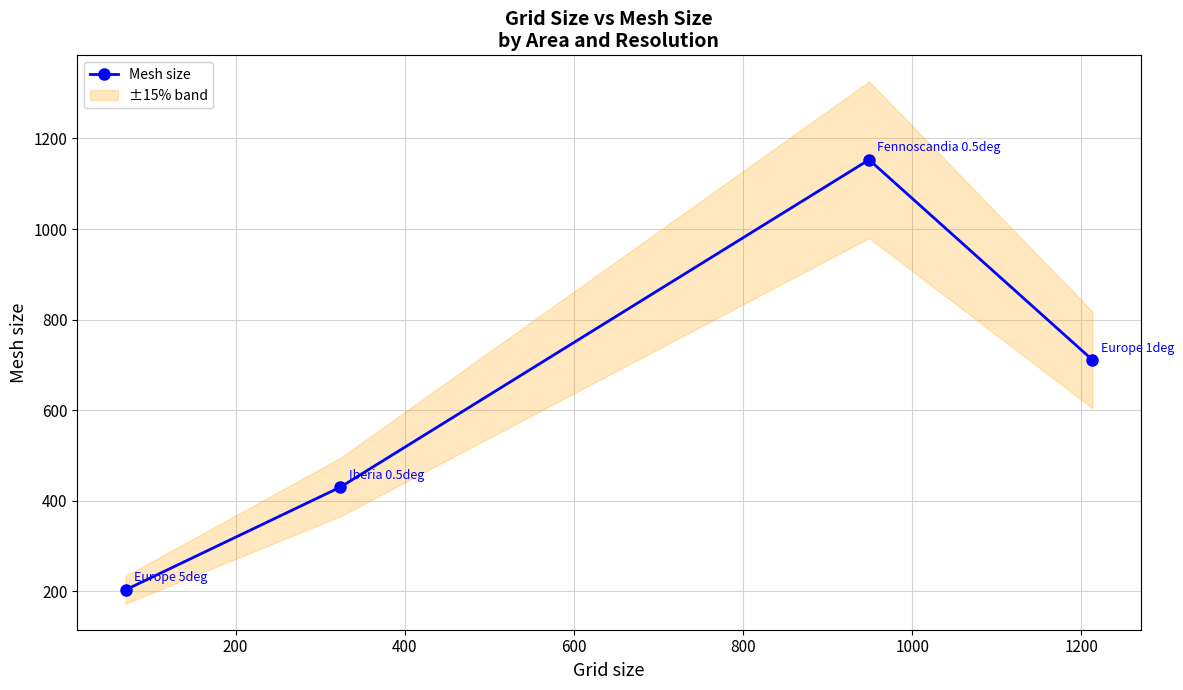

What is the lowest value of the Mesh size series?

203